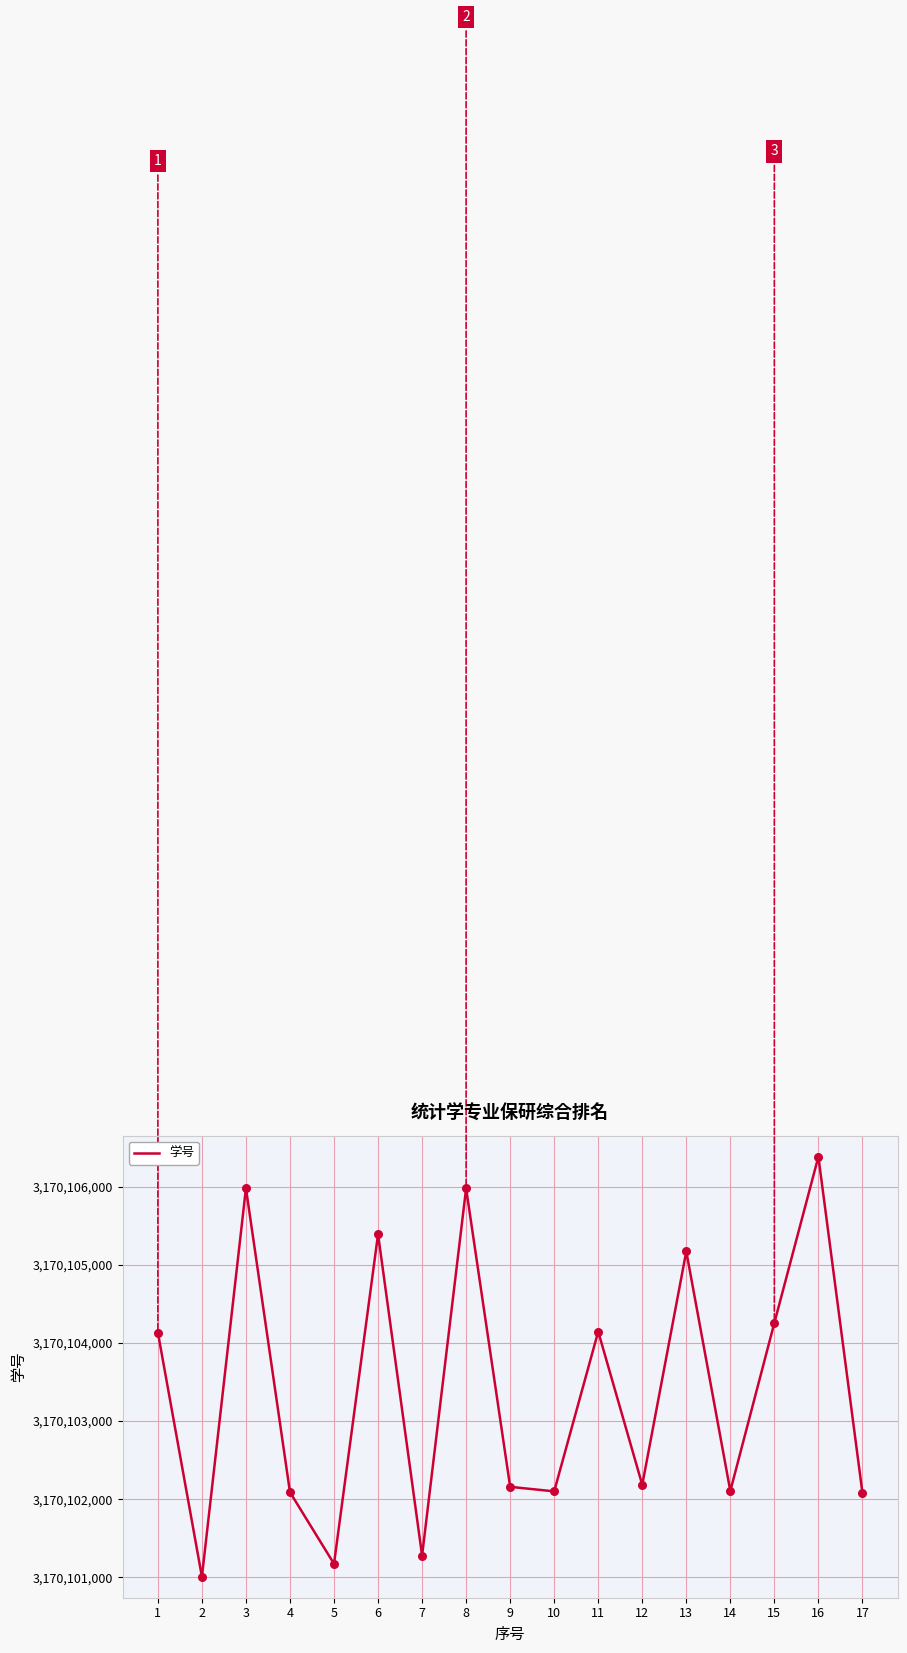

Which has a higher value, 8 or 9?

8